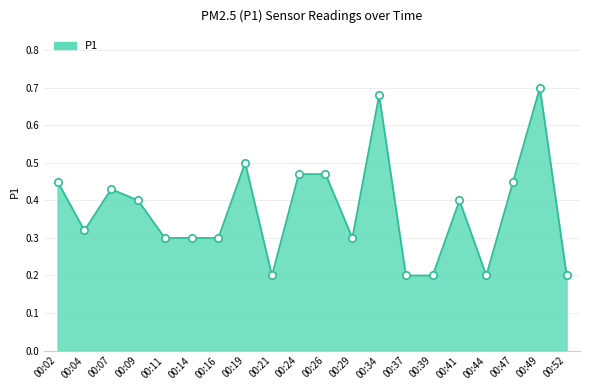

What is the change in value from 00:04 to 00:47?

+0.1